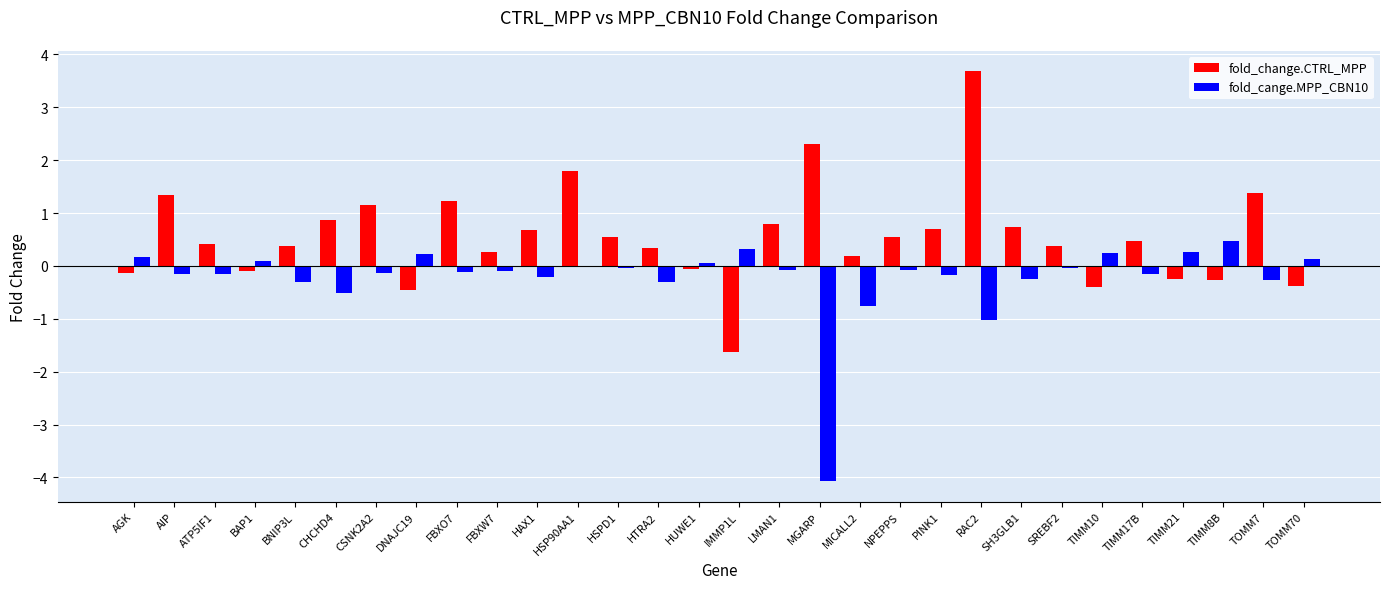

What is the sum of all fold_change.CTRL_MPP values?

16.5